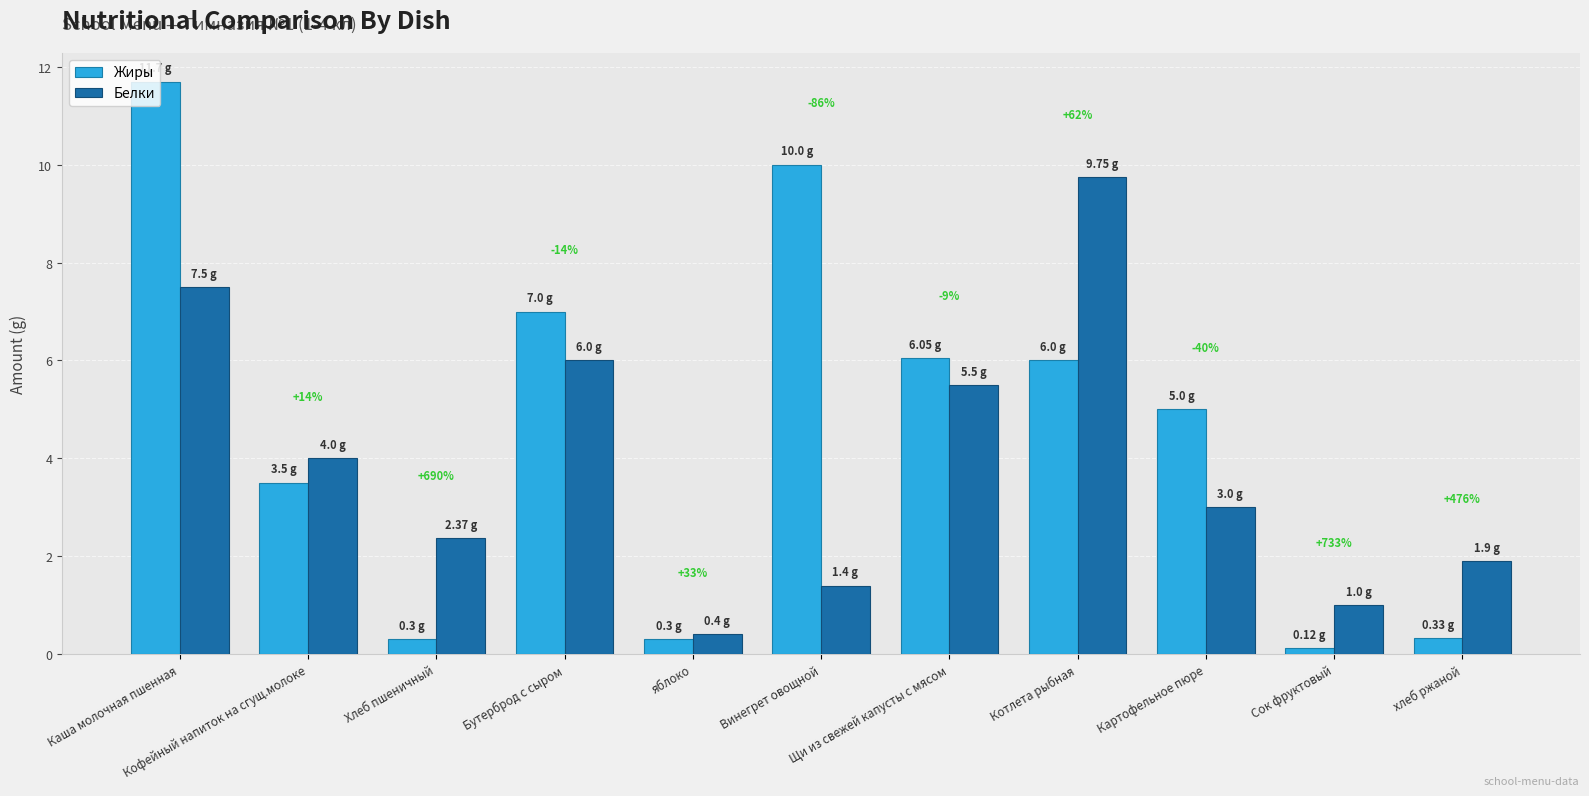

Which series has the largest range (max minus min)?

Жиры